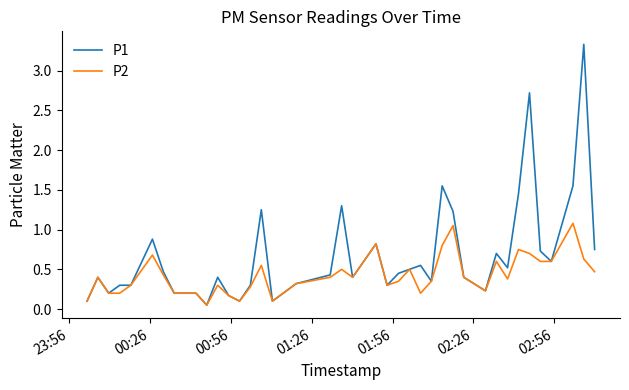

List the series in order of their peak value, highest first.

P1, P2